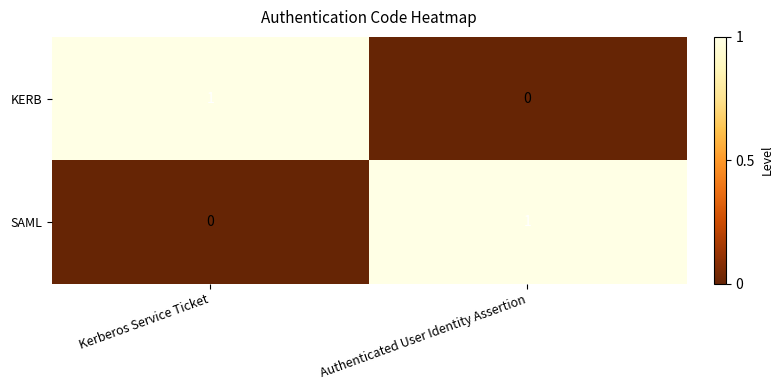

The value of SAML at Authenticated User Identity Assertion is 1. True or false?

True